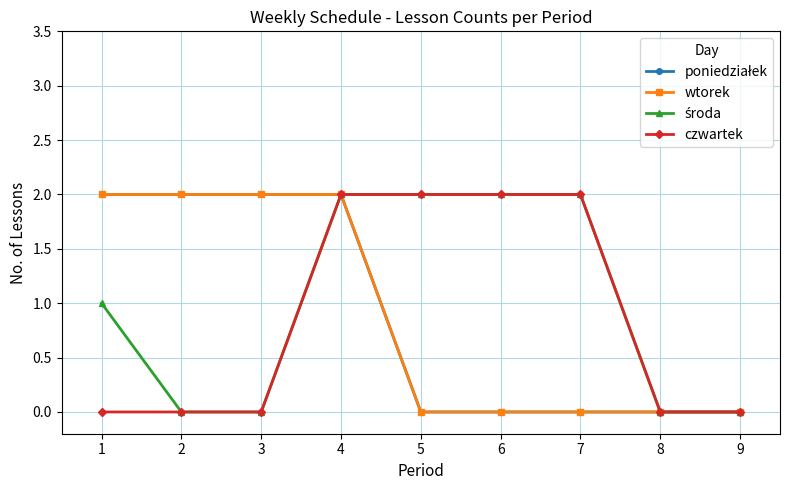

Is this an area chart (filled region under the line)?

No